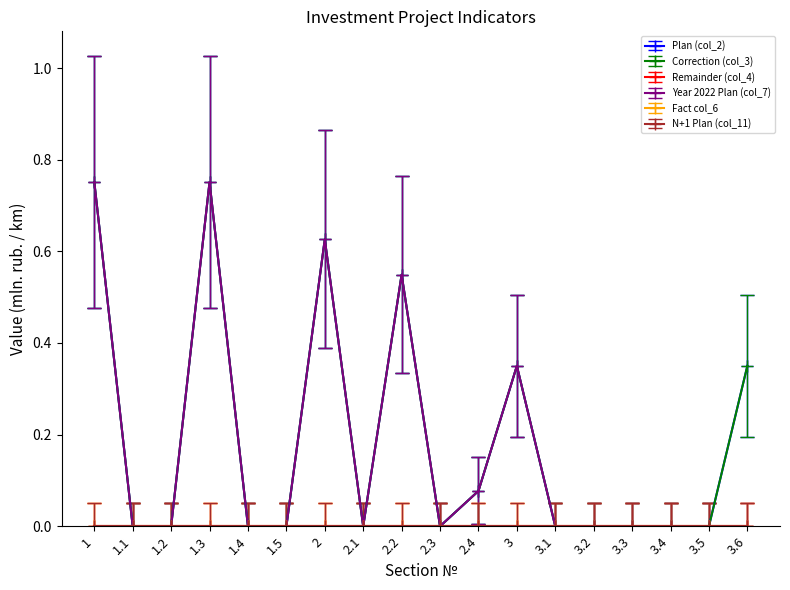

What is the average value of the Year 2022 Plan (col_7) series?

0.2